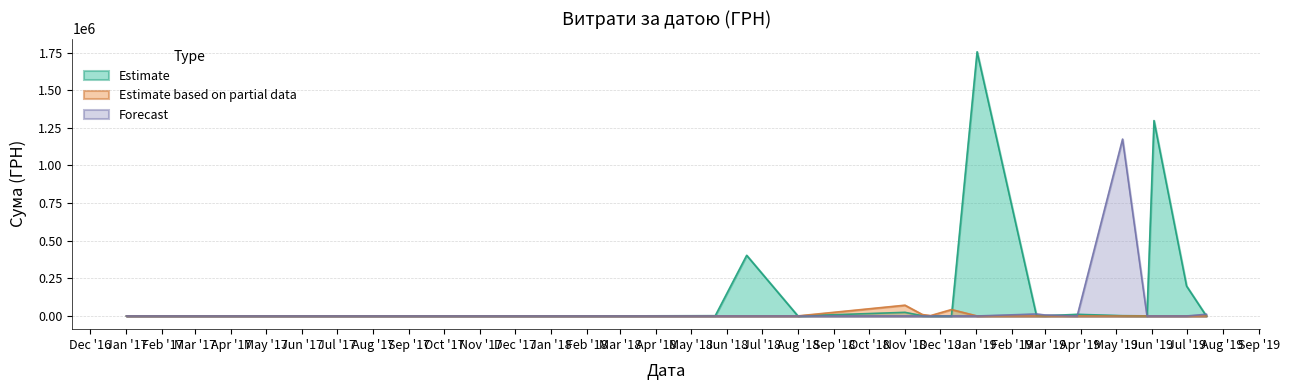

Does the chart have visible grid lines?

Yes